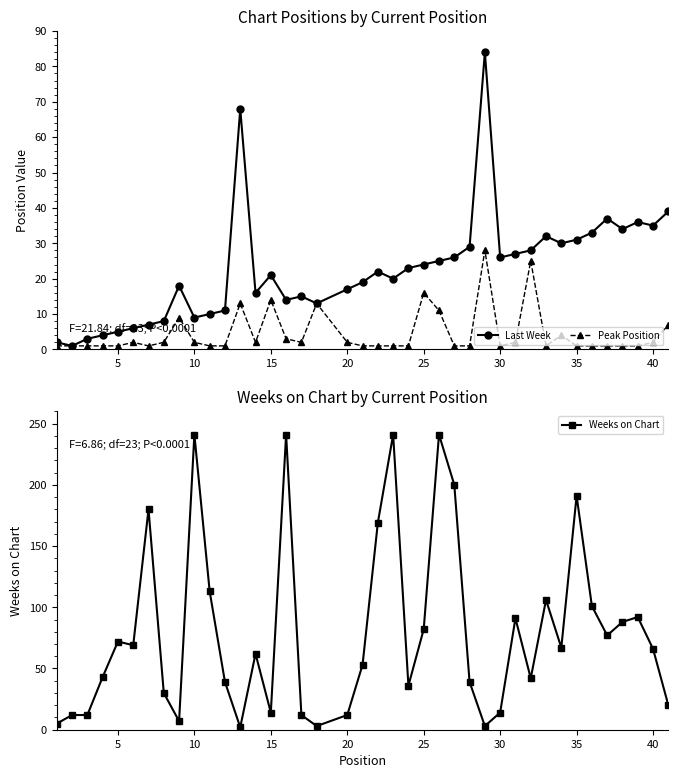

What are all the series names shown in the legend?

Last Week, Peak Position, Weeks on Chart